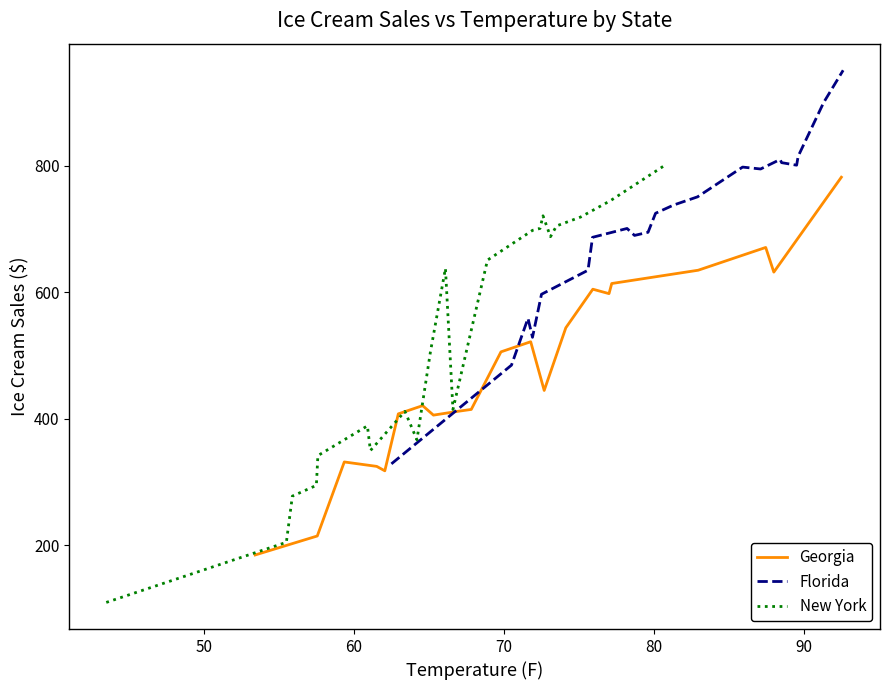

Reading left to right, transcribe all the data shown in this chart.

Georgia: 185	215	332	325	318	408	421	406	412	415	506	522	445	544	605	598	614	635	671	632	782
Florida: 329	485	559	529	597	635	687	701	690	695	725	738	751	798	795	810	805	801	815	900	951
New York: 110	205	278	295	342	389	350	412	367	506	638	415	651	698	701	721	688	705	719	745	799